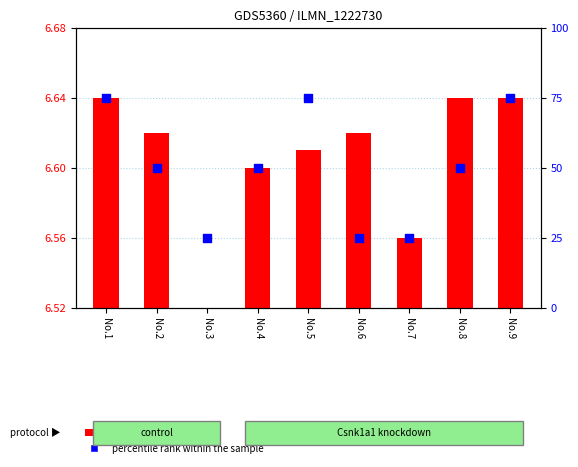

What is the change in value from No.2 to No.7?

-25